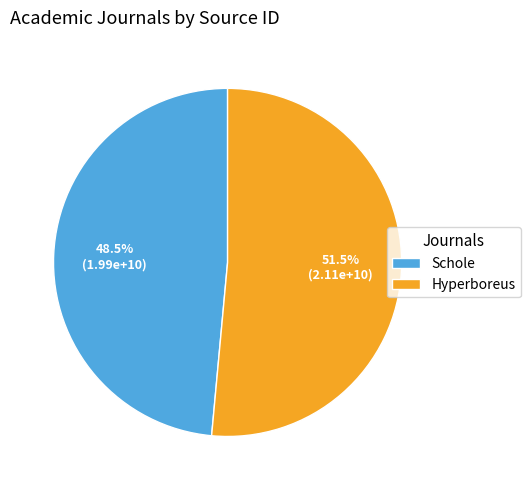

How many segments does this pie chart have?

2